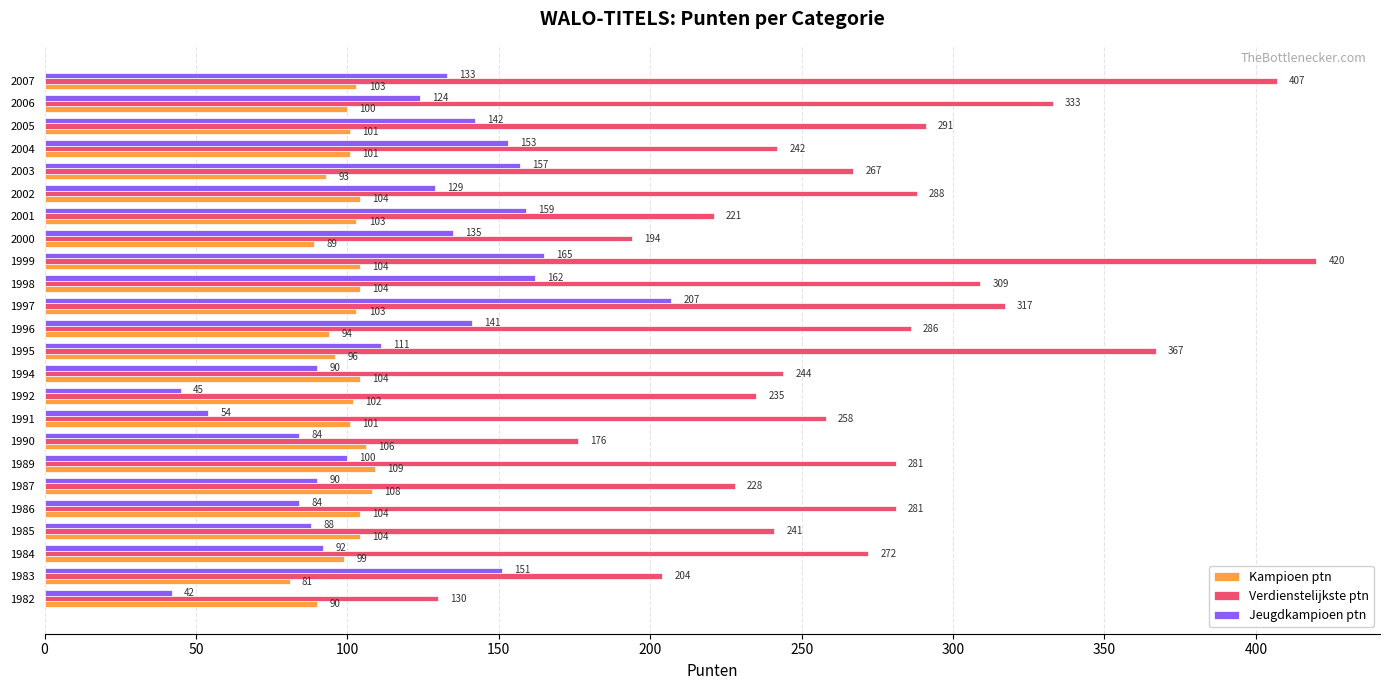

What is the minimum value shown in the chart?

42